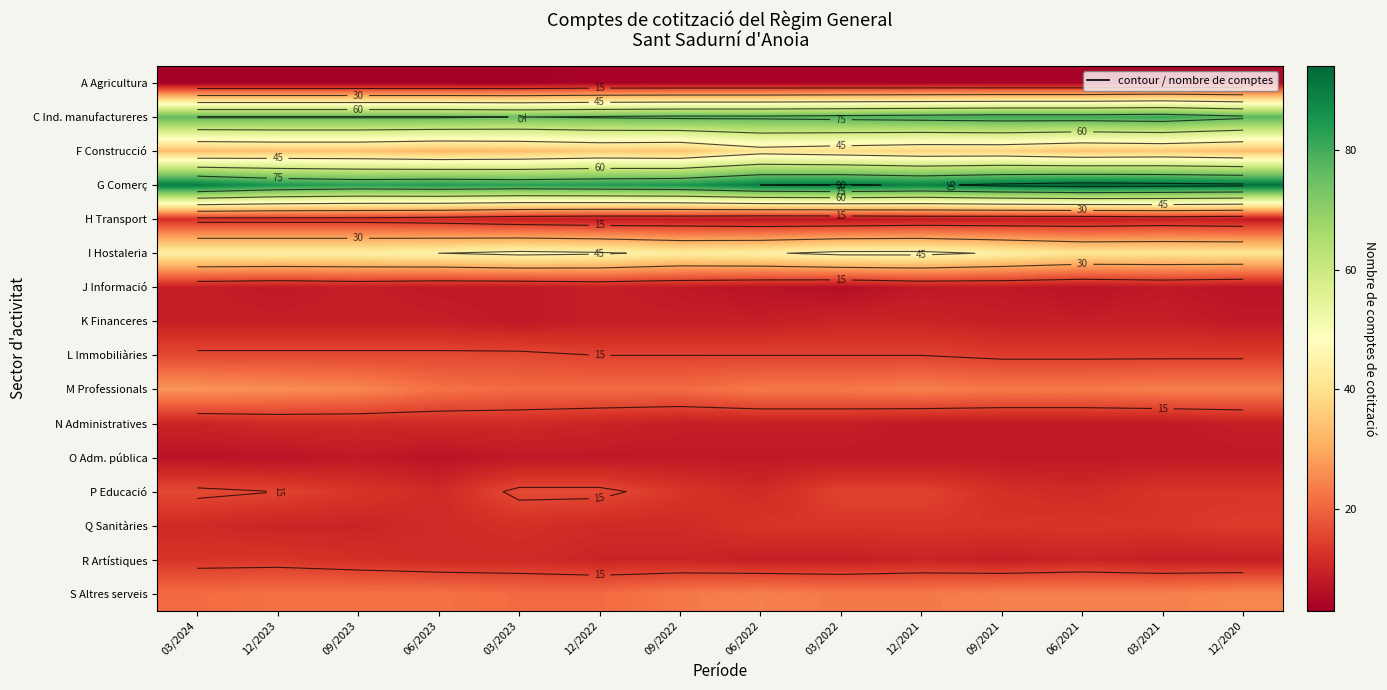

List the series in order of their peak value, highest first.

G Comerç, C Ind. manufactureres, I Hostaleria, F Construcció, M Professionals, S Altres serveis, L Immobiliàries, P Educació, Q Sanitàries, R Artístiques, H Transport, N Administratives, K Financeres, J Informació, O Adm. pública, A Agricultura